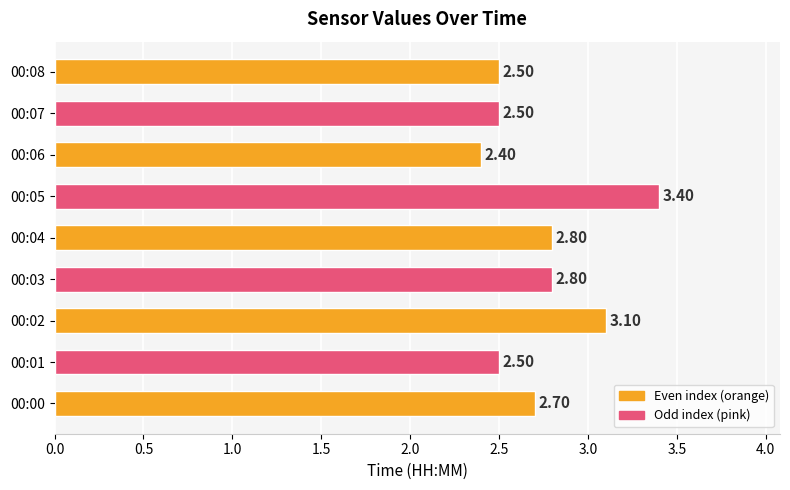

What is the sum of the values at 00:01 and 00:00?

5.2